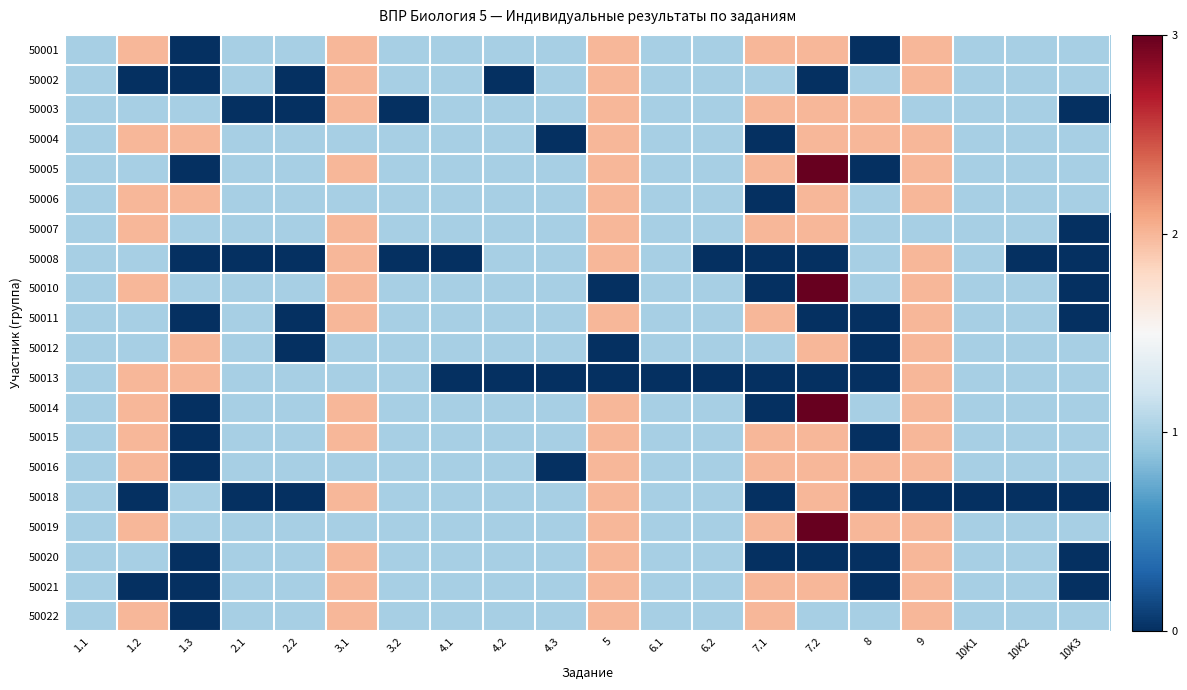

Which series has the largest total across all categories?

50019